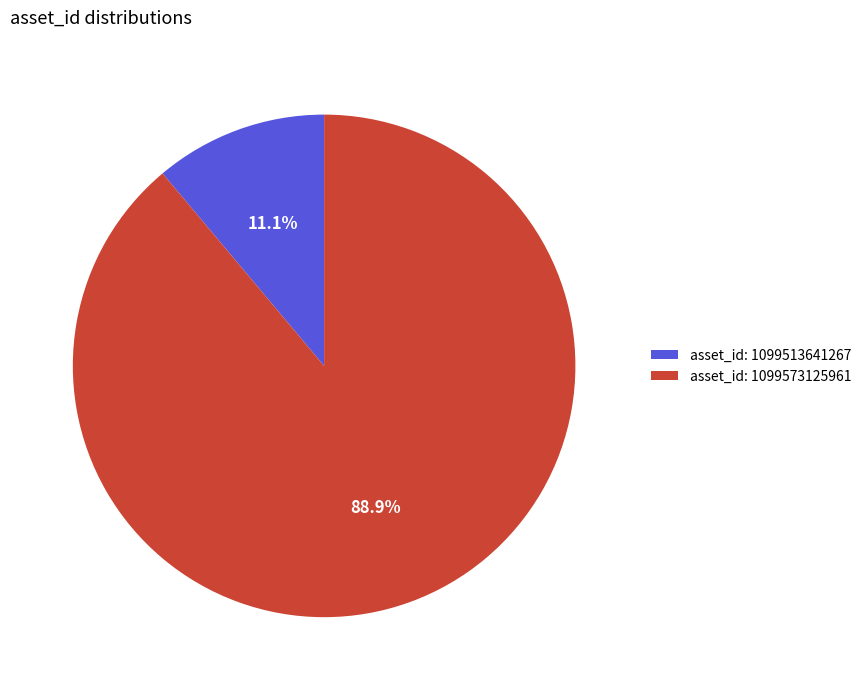

How many slices are in this pie chart?

2